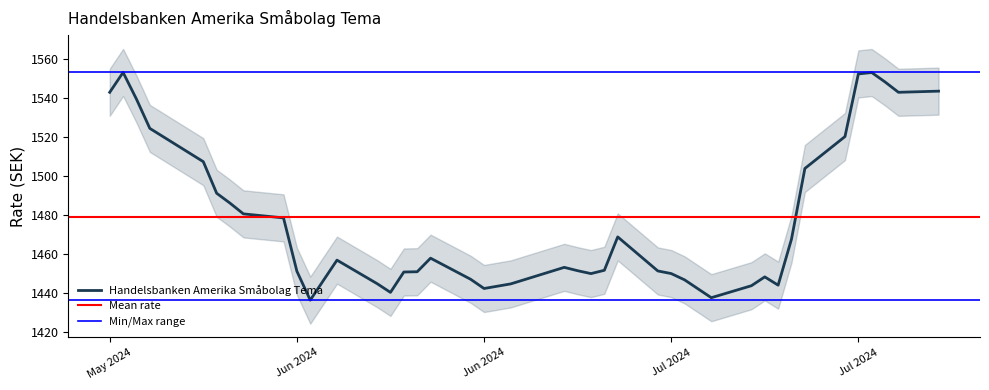

The value at 01.07.2024 is 2094.1. True or false?

False